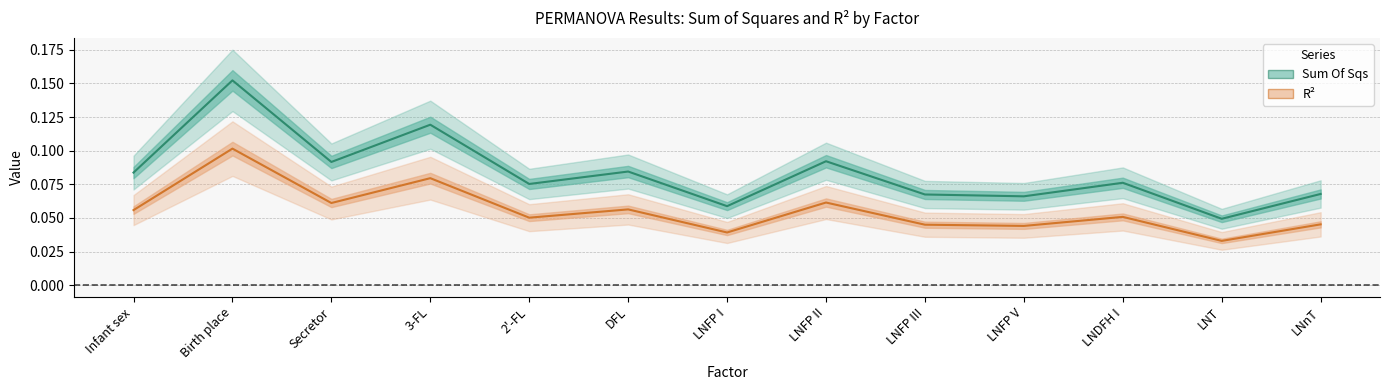

What is the difference between the maximum and minimum values in the R2 series?

0.1